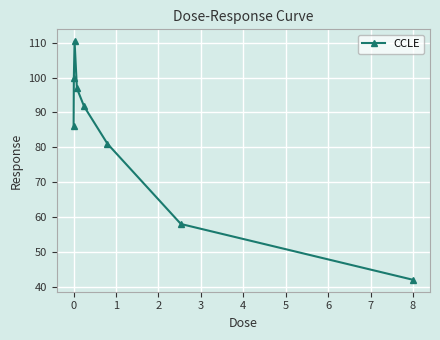

What is the value of the 7th point from the left?

58.0